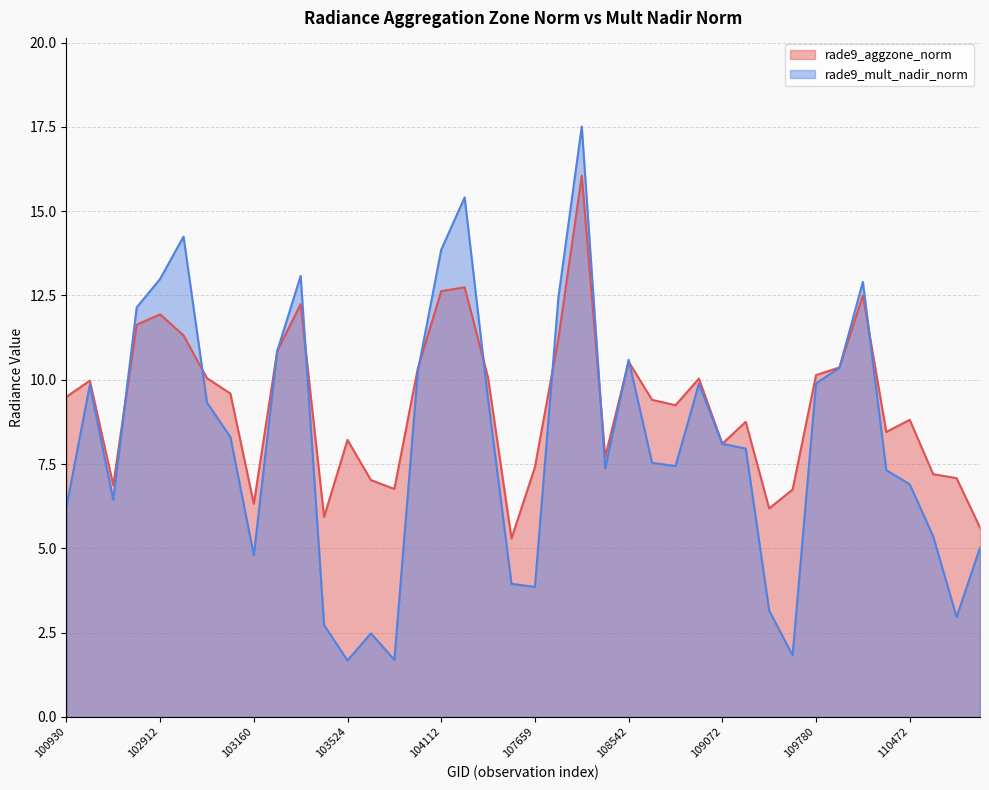

What is the difference between the maximum and second lowest values in the rade9_aggzone_norm series?

10.4